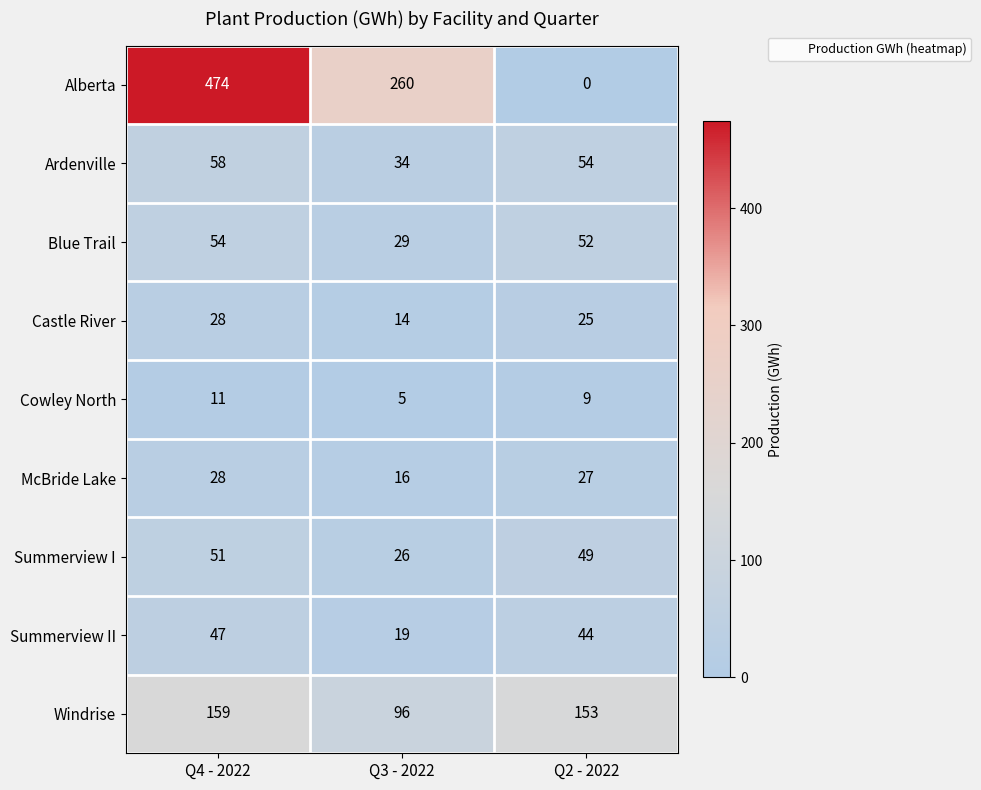

At Q2 - 2022, list the series in order from largest to smallest.

Windrise, Ardenville, Blue Trail, Summerview I, Summerview II, McBride Lake, Castle River, Cowley North, Alberta